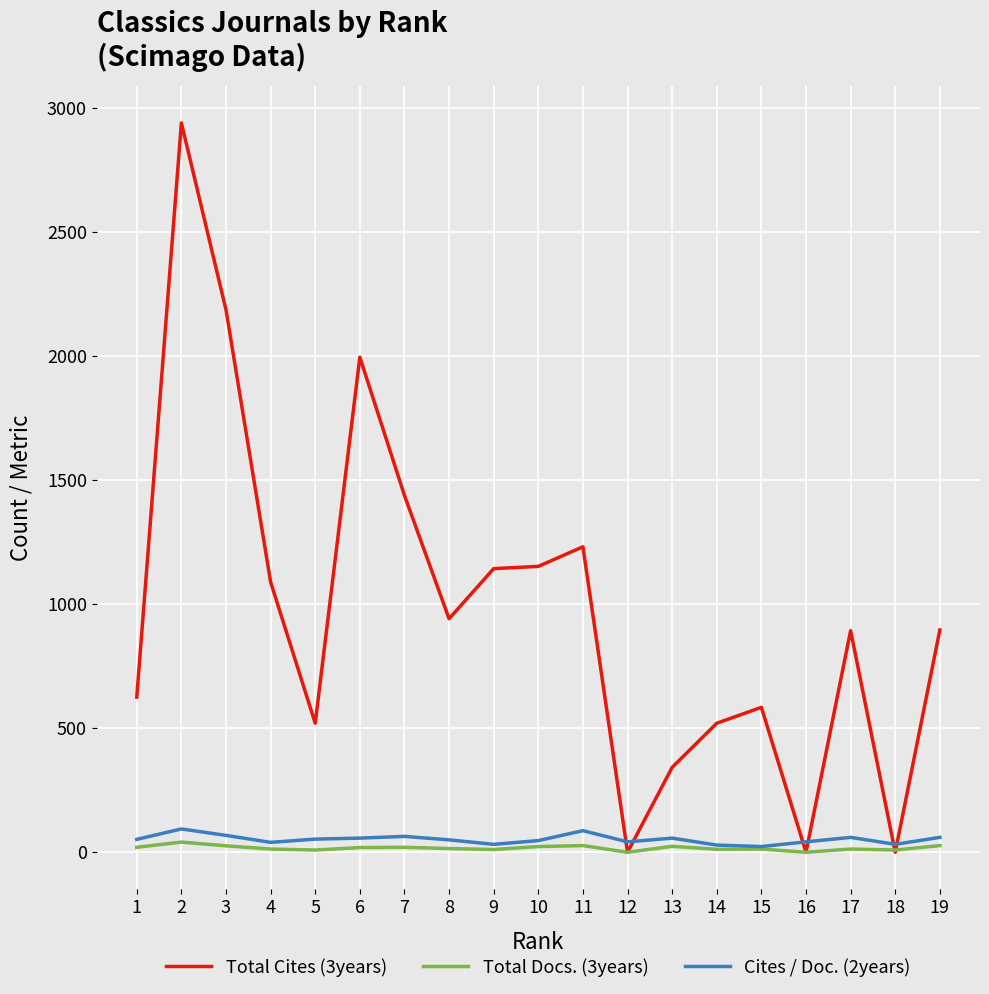

Does the chart have visible grid lines?

Yes